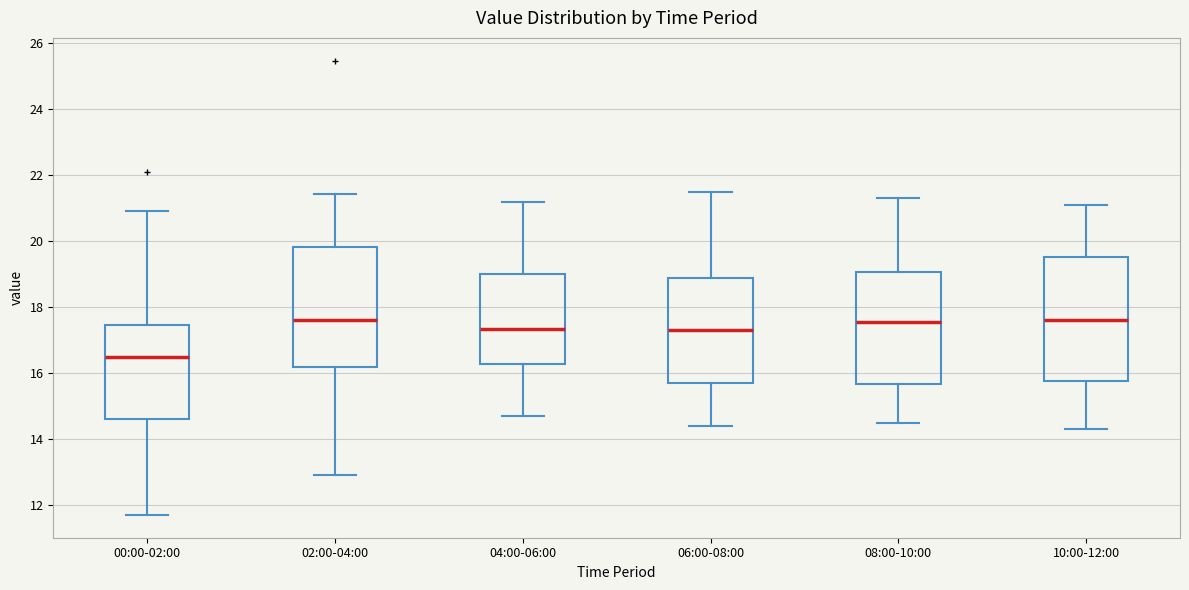

Reading left to right, transcribe this box plot: for each box, give where its median line is, the range the box spans, and where its two whiskers end, as read against the y-axis. The values are not printed on the chart, so give them approximately, as read against the axis.

00:00-02:00: median 16.4, box 14.6 to 17.4, whiskers 11.8 to 21.0
02:00-04:00: median 17.6, box 16.2 to 19.8, whiskers 13.0 to 21.4
04:00-06:00: median 17.4, box 16.2 to 19.0, whiskers 14.8 to 21.2
06:00-08:00: median 17.4, box 15.8 to 18.8, whiskers 14.4 to 21.6
08:00-10:00: median 17.6, box 15.6 to 19.0, whiskers 14.6 to 21.4
10:00-12:00: median 17.6, box 15.8 to 19.6, whiskers 14.4 to 21.2